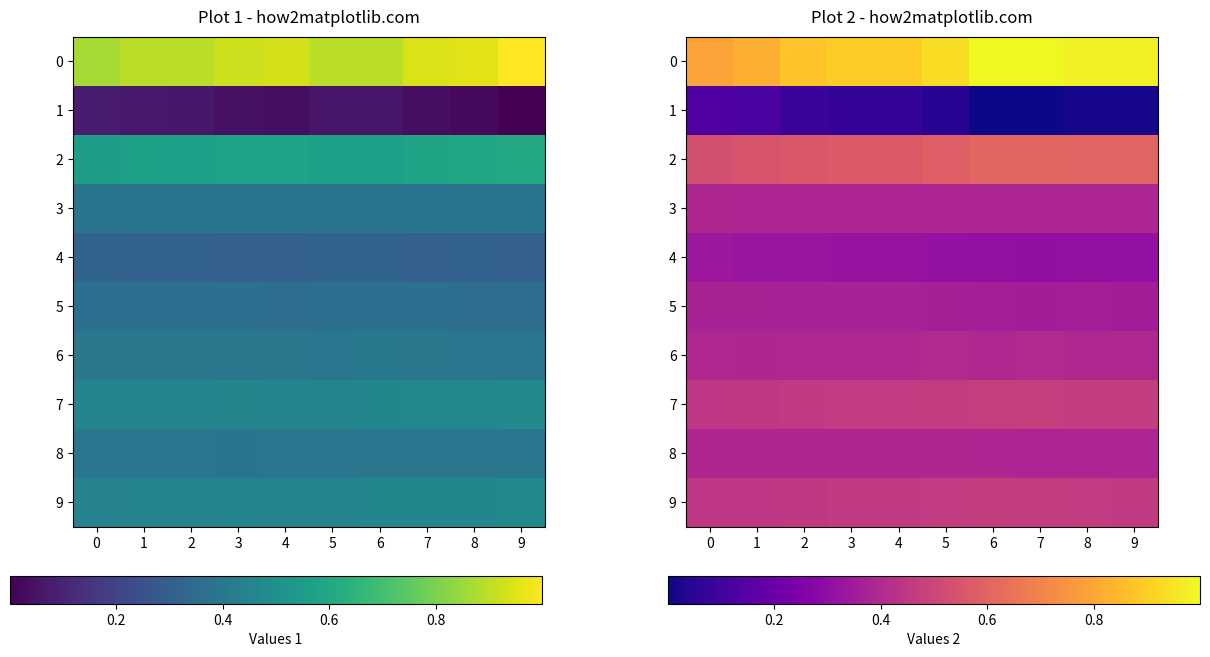

The 4 series shows 0.5 at 7. True or false?

False